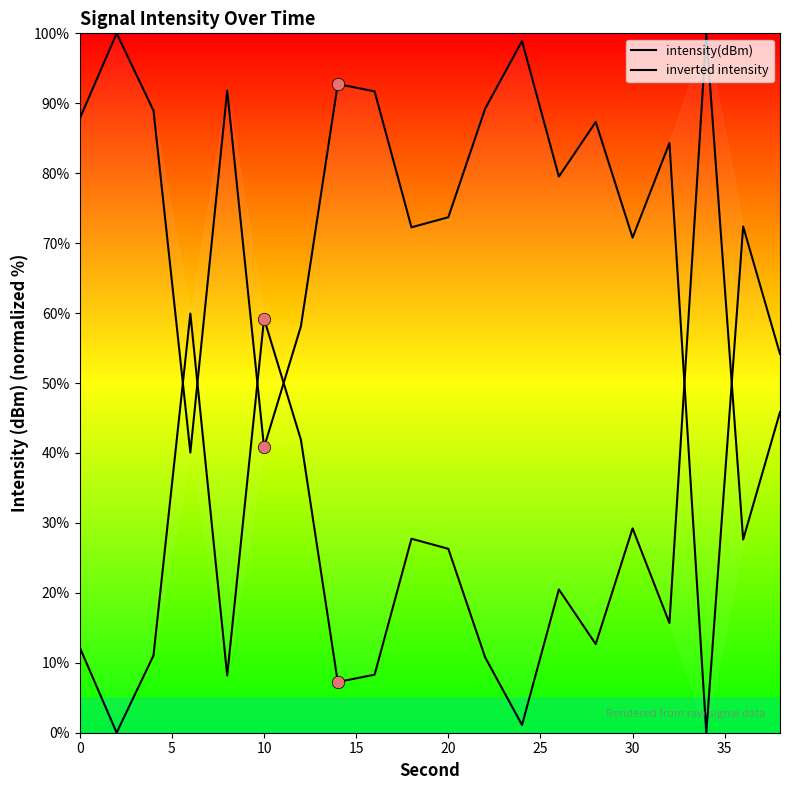

Which series reaches the maximum Y coordinate?

intensity(dBm)